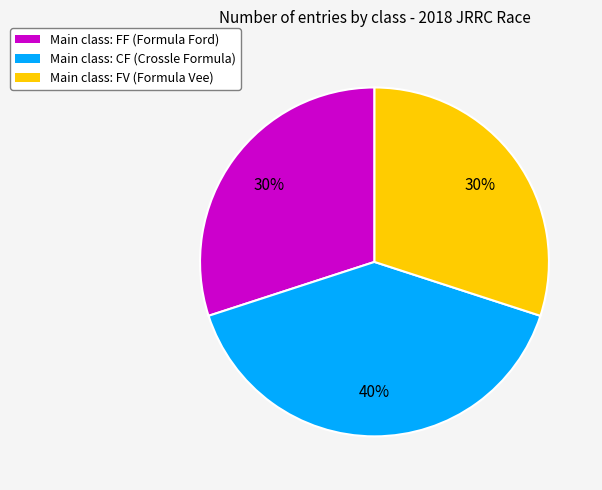

Does any single category account for the majority?

No